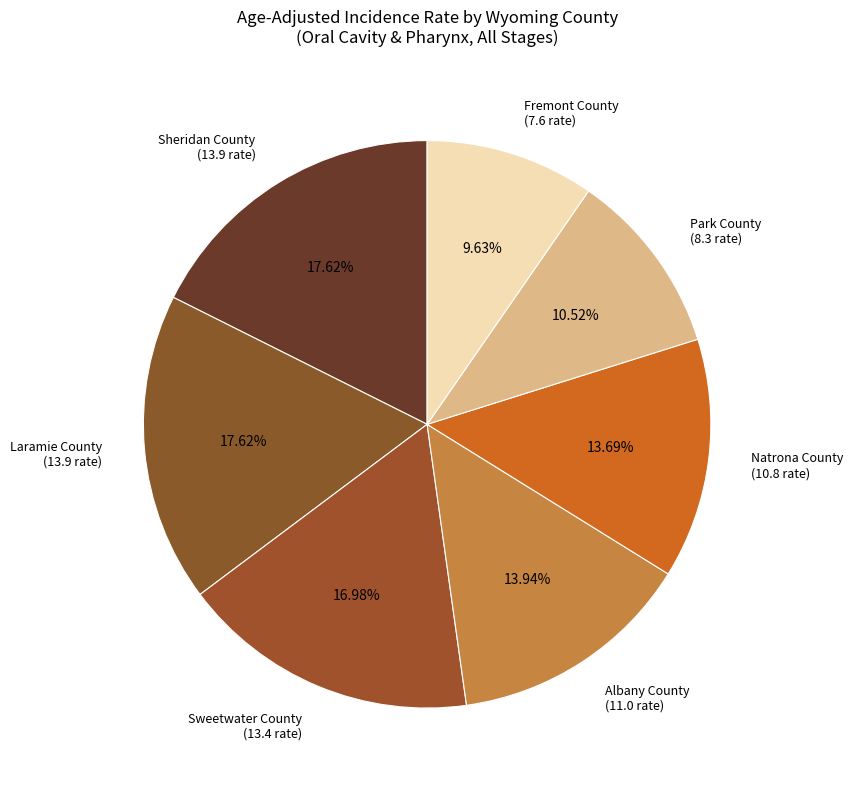

The Park County slice represents 1% of the pie. True or false?

False